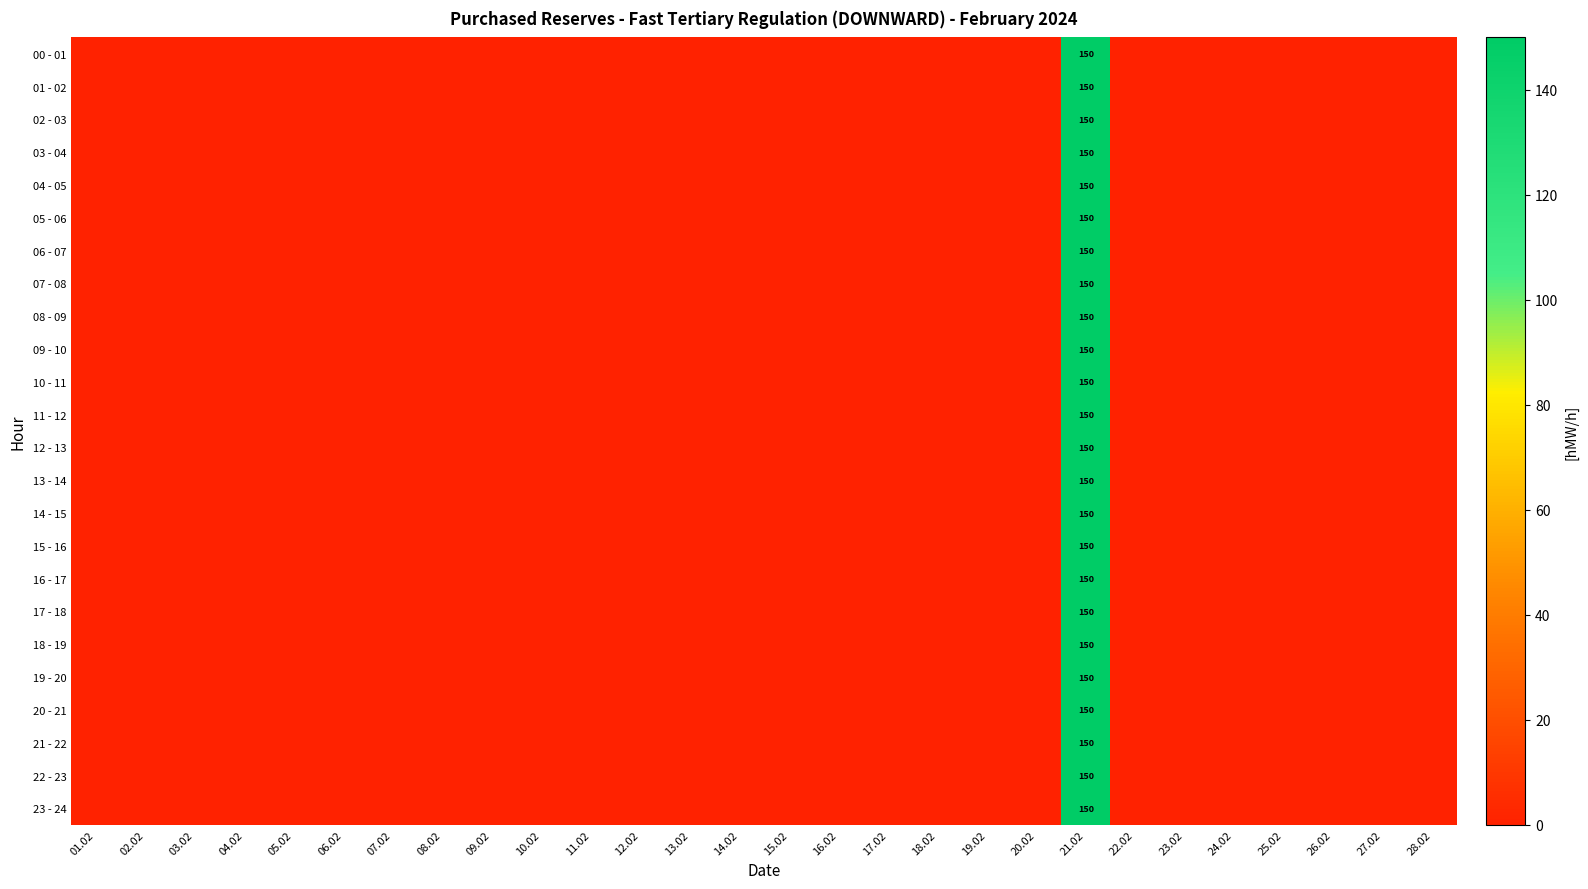

The 00 - 01 series shows 91 at 21.02. True or false?

False